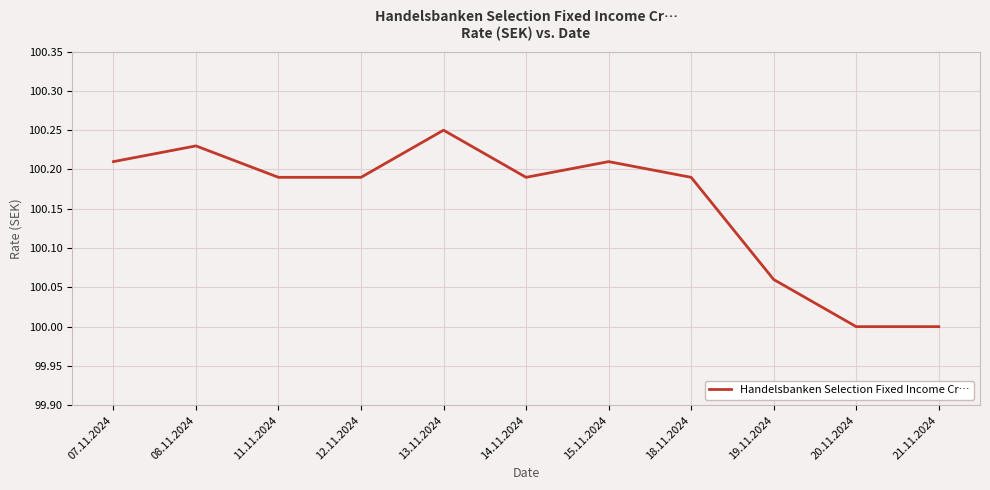

Between 18.11.2024 and 08.11.2024, which is larger?

08.11.2024